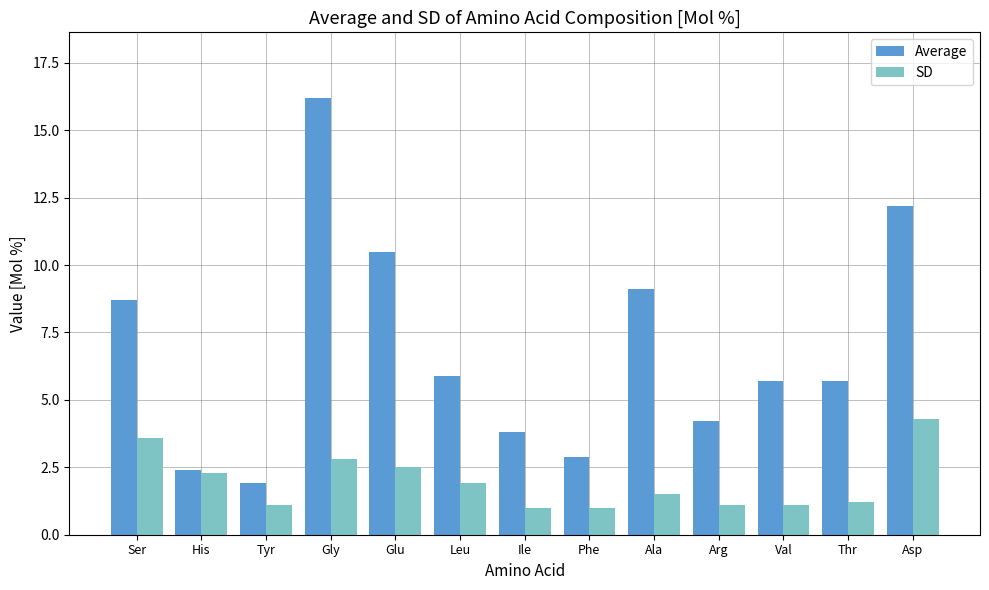

Reading left to right, what are all the values shown in this chart?

Average: Ser=8.7	His=2.4	Tyr=1.9	Gly=16.2	Glu=10.5	Leu=5.9	Ile=3.8	Phe=2.9	Ala=9.1	Arg=4.2	Val=5.7	Thr=5.7	Asp=12.2
SD: Ser=3.6	His=2.3	Tyr=1.1	Gly=2.8	Glu=2.5	Leu=1.9	Ile=1.0	Phe=1.0	Ala=1.5	Arg=1.1	Val=1.1	Thr=1.2	Asp=4.3